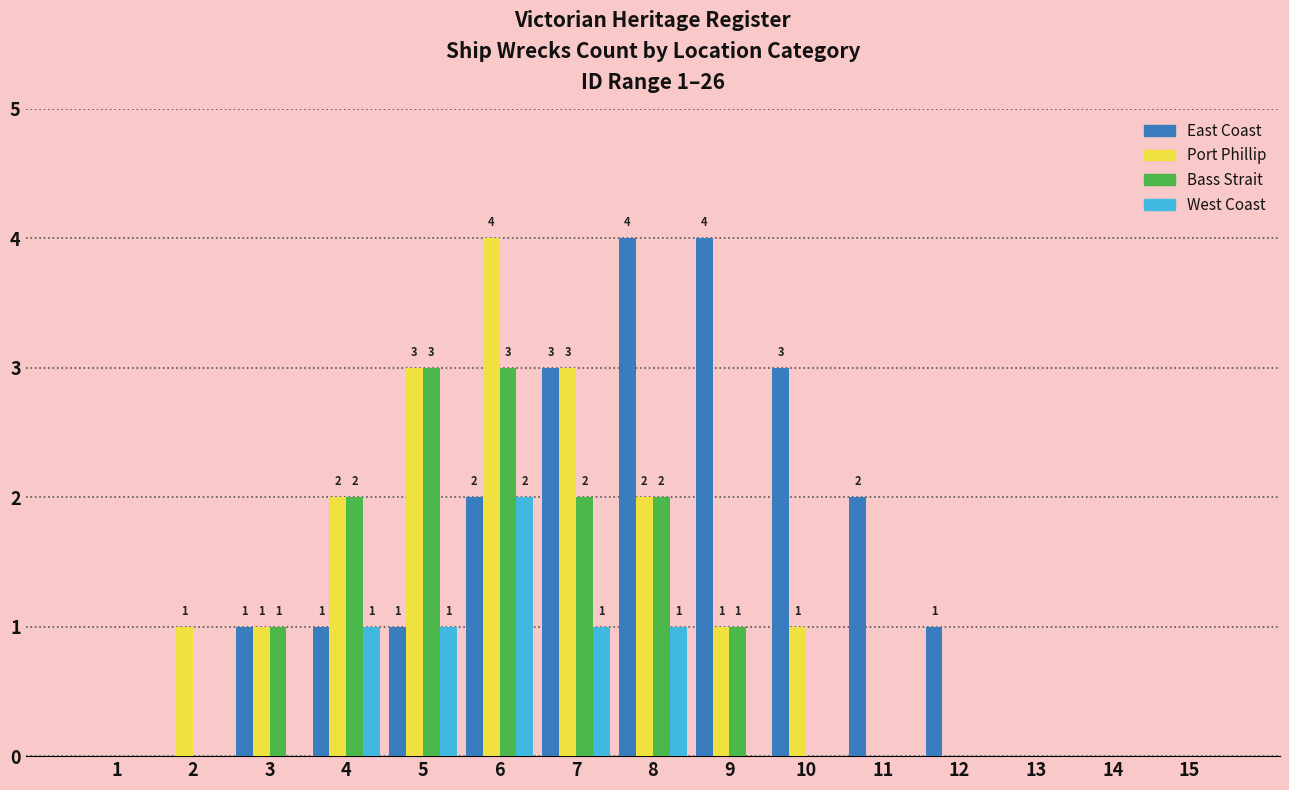

Reading left to right, extract all data points from this chart.

East Coast: 1=0	2=0	3=1	4=1	5=1	6=2	7=3	8=4	9=4	10=3	11=2	12=1	13=0	14=0	15=0
Port Phillip: 1=0	2=1	3=1	4=2	5=3	6=4	7=3	8=2	9=1	10=1	11=0	12=0	13=0	14=0	15=0
Bass Strait: 1=0	2=0	3=1	4=2	5=3	6=3	7=2	8=2	9=1	10=0	11=0	12=0	13=0	14=0	15=0
West Coast: 1=0	2=0	3=0	4=1	5=1	6=2	7=1	8=1	9=0	10=0	11=0	12=0	13=0	14=0	15=0